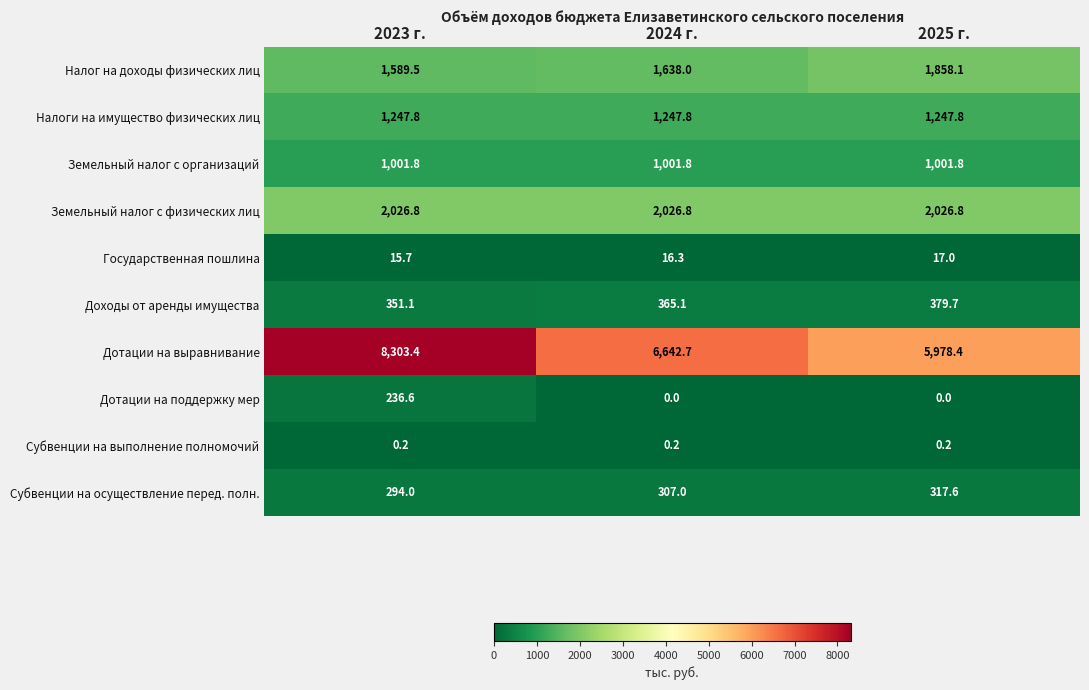

Which series has the widest spread of values?

Дотации на выравнивание